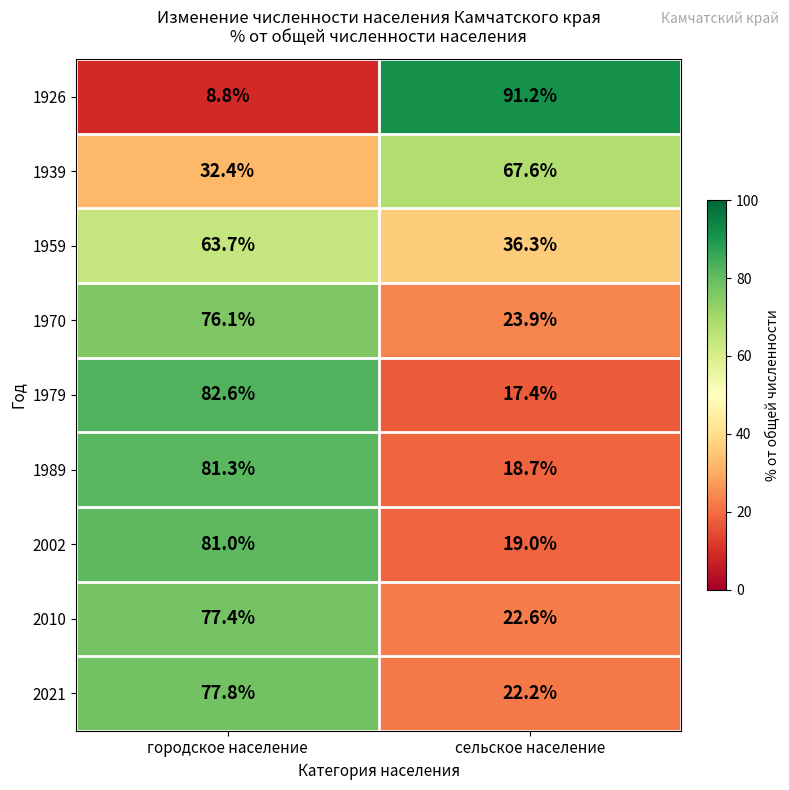

What is the maximum value shown in the chart?

91.2